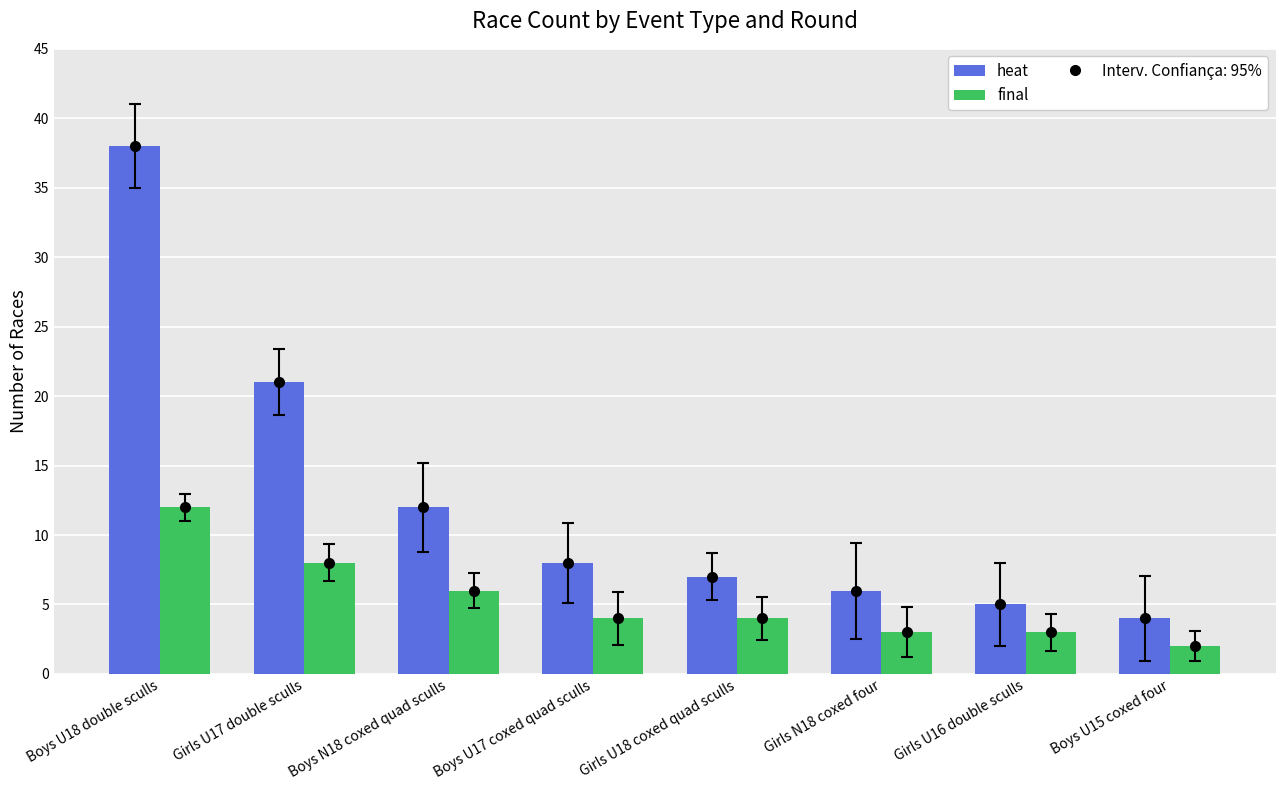

How many values in the final series exceed 4?

3